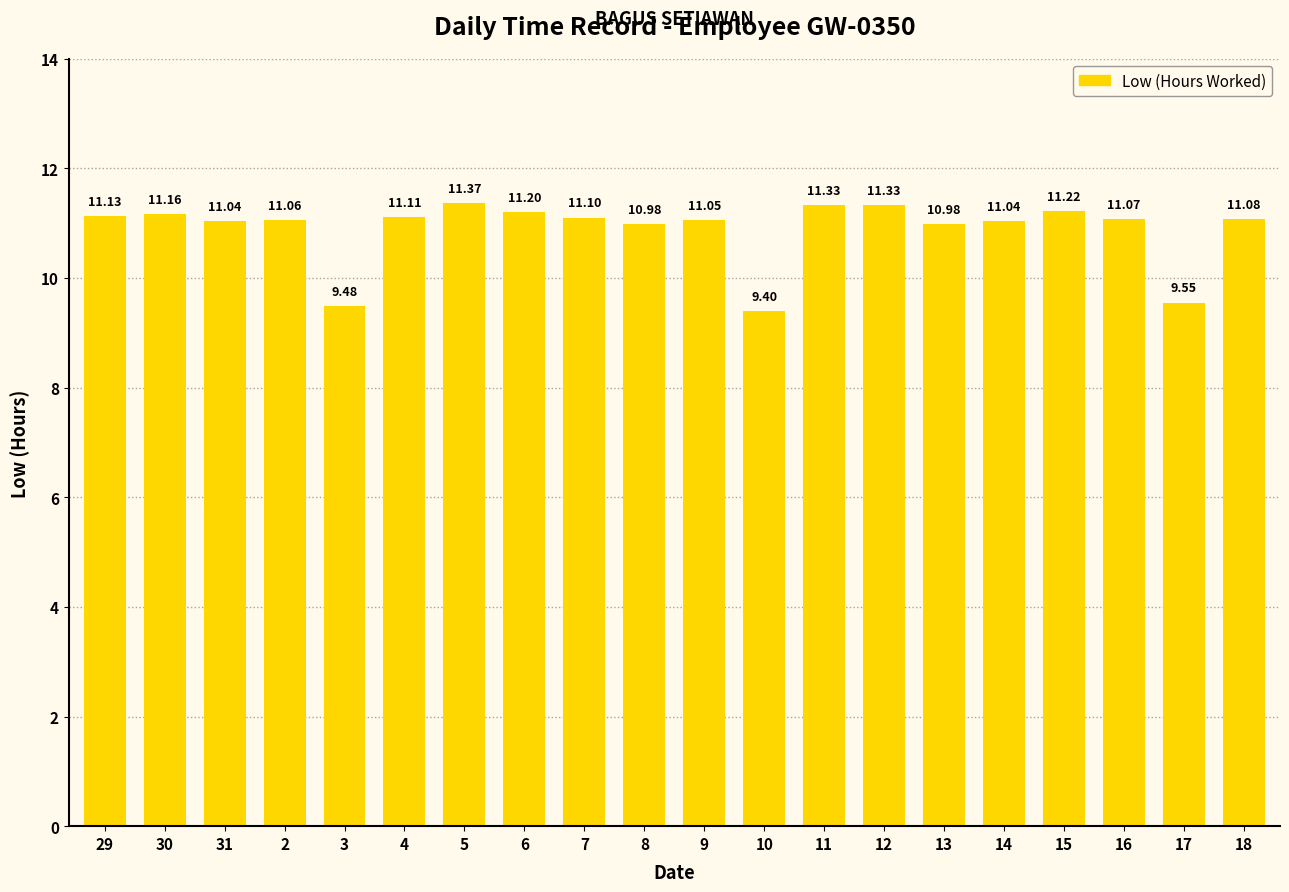

How many data points are above 11?

15